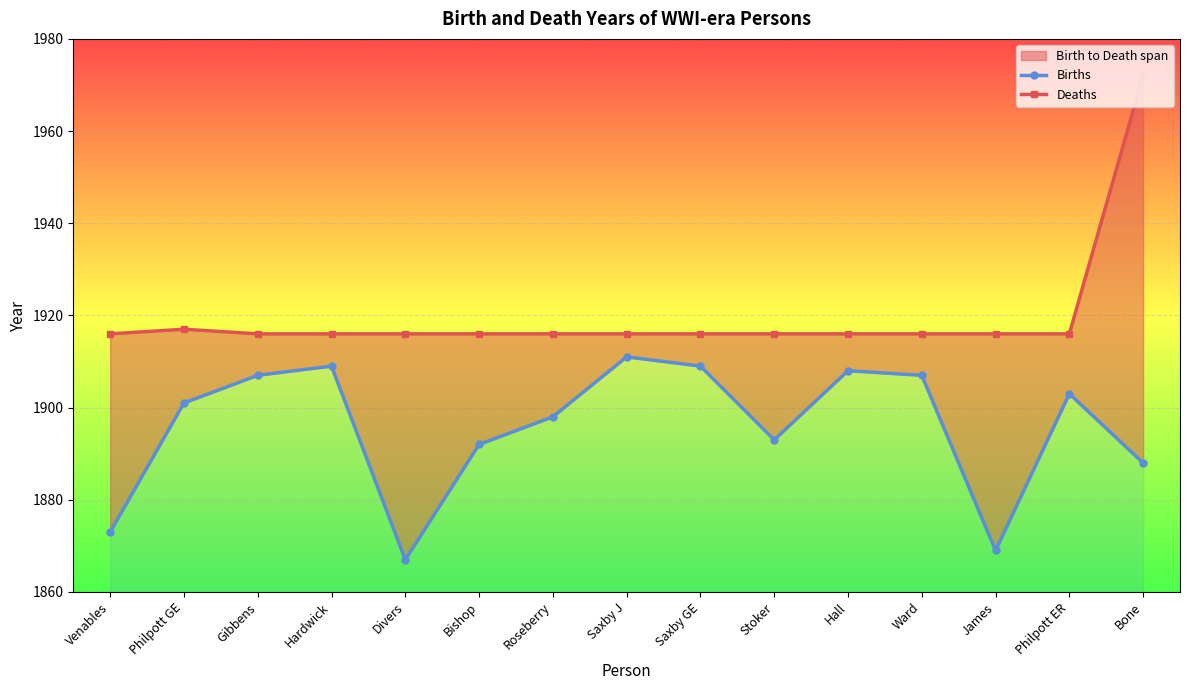

Which category has the highest value in the Deaths series?

Bone